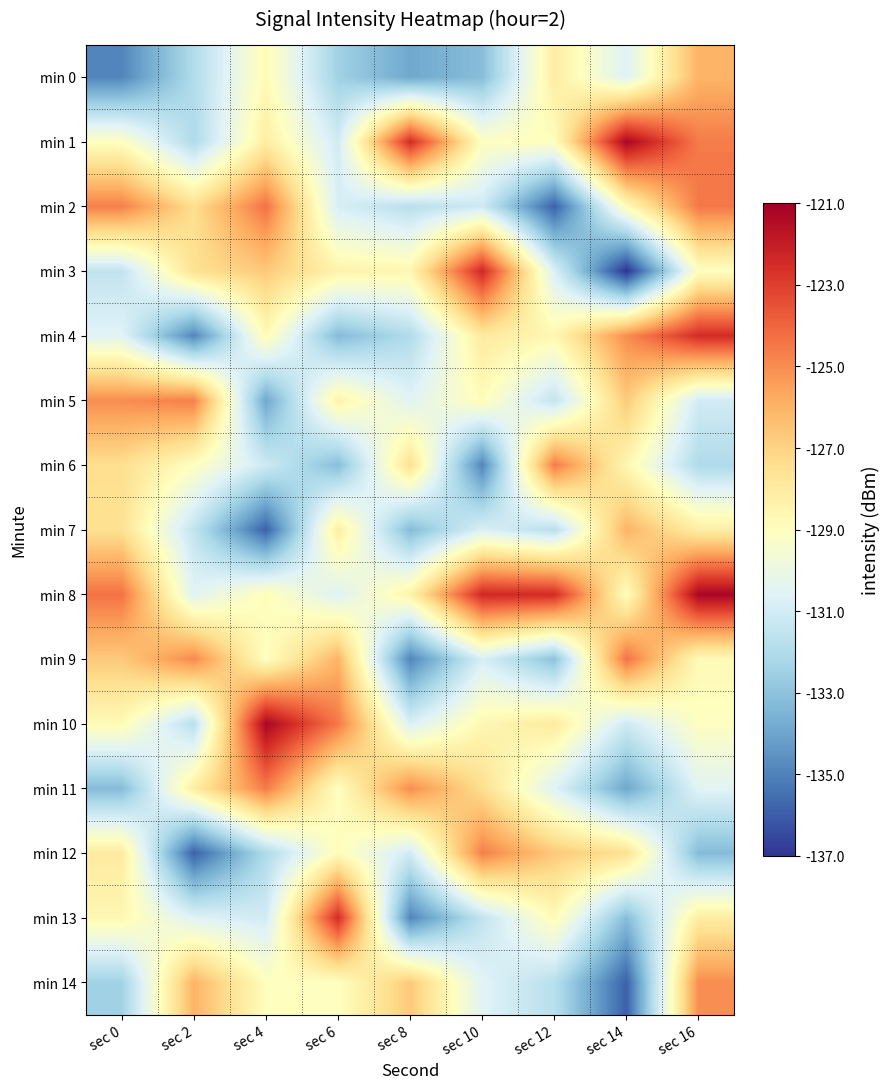

Which series has the largest total across all categories?

min 8